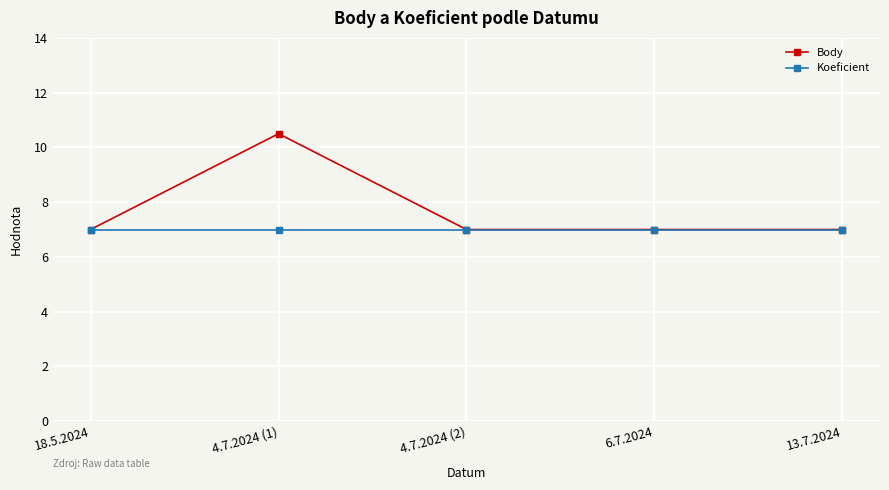

Reading left to right, transcribe all the data shown in this chart.

Body: 7.0	10.5	7.0	7.0	7.0
Koeficient: 7.0	7.0	7.0	7.0	7.0